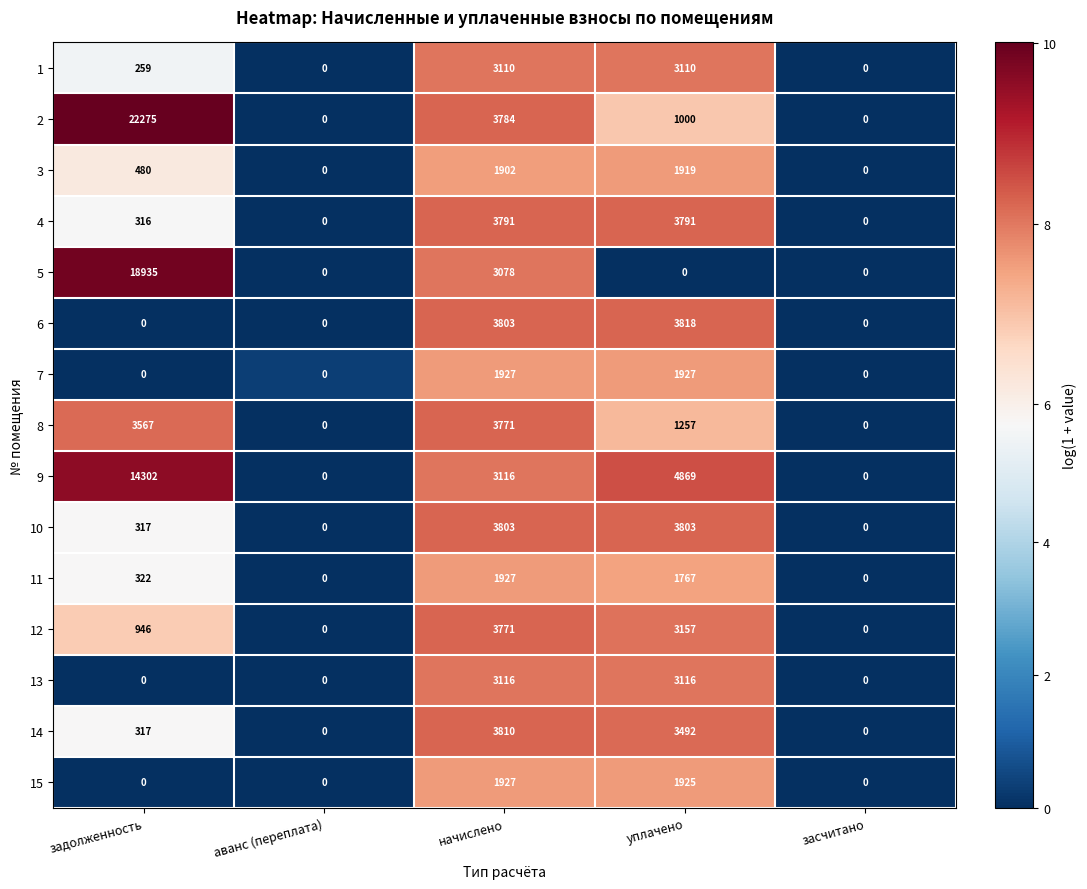

Which series has the largest range (max minus min)?

2